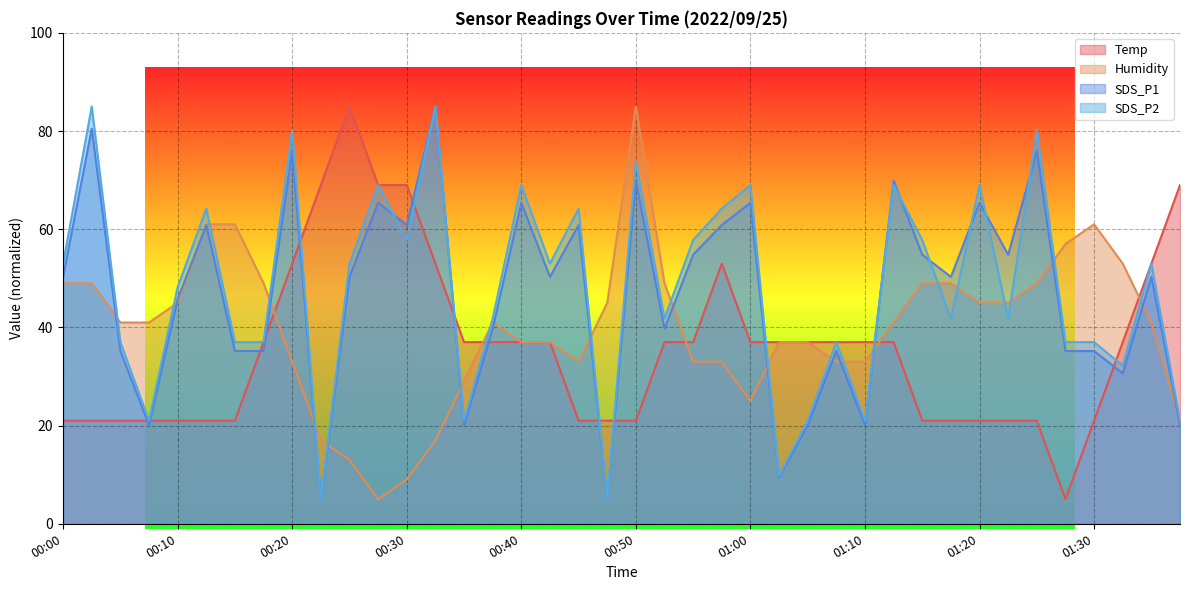

At which category is the sum across all series the highest?

00:50